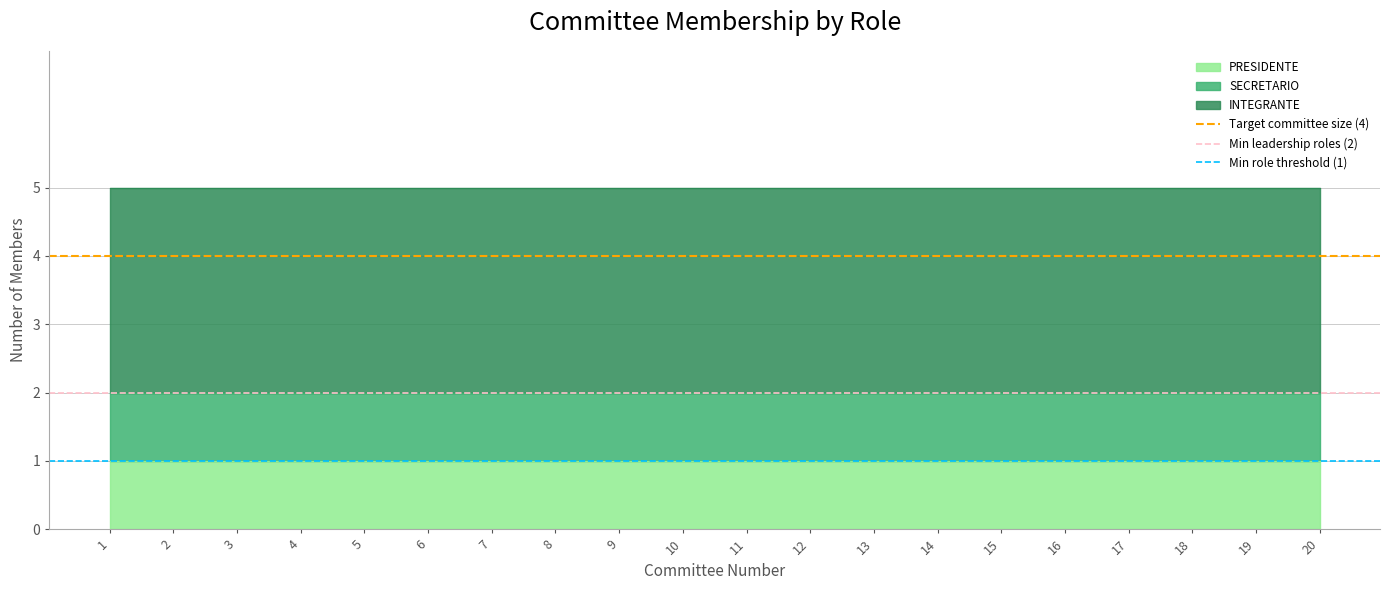

Between 1 and 2, which is larger?

1